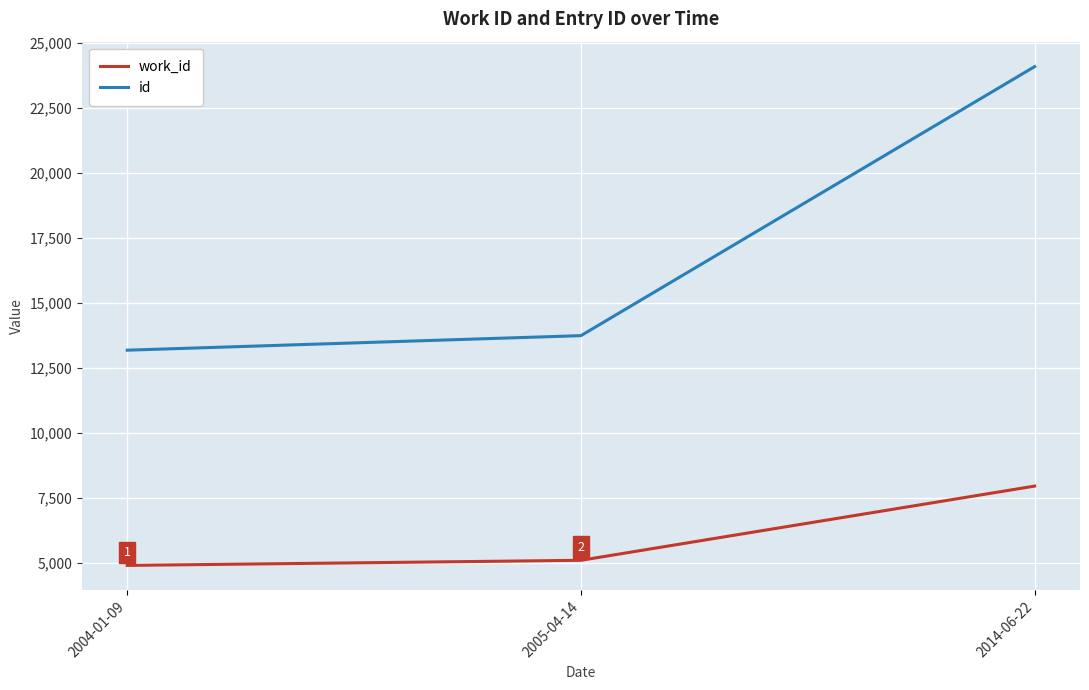

What is the sum of all id values?

51021